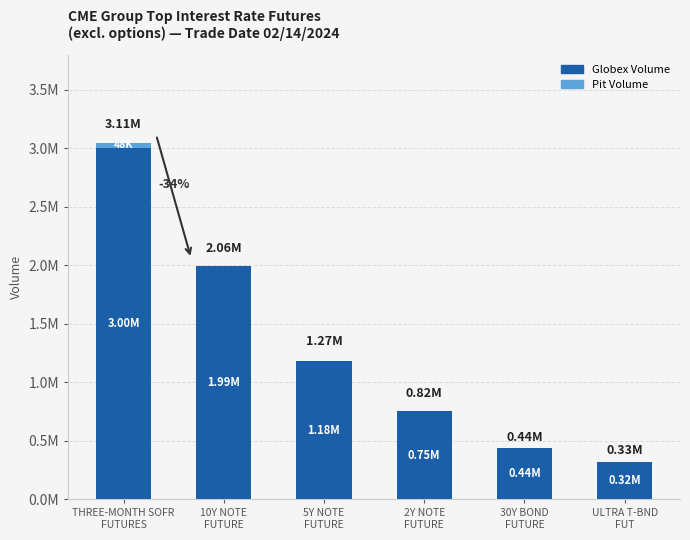

What are all the series names shown in the legend?

Globex Volume, Pit Volume